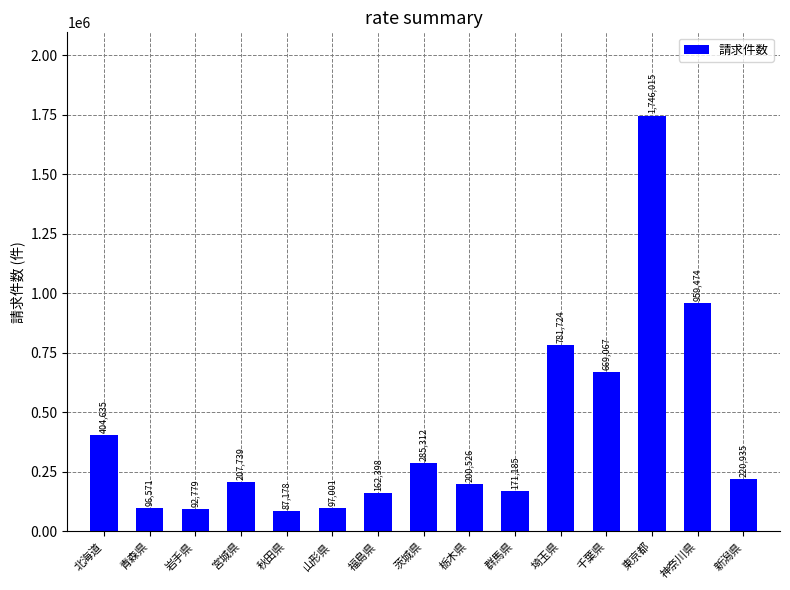

What is the smallest value displayed?

87178